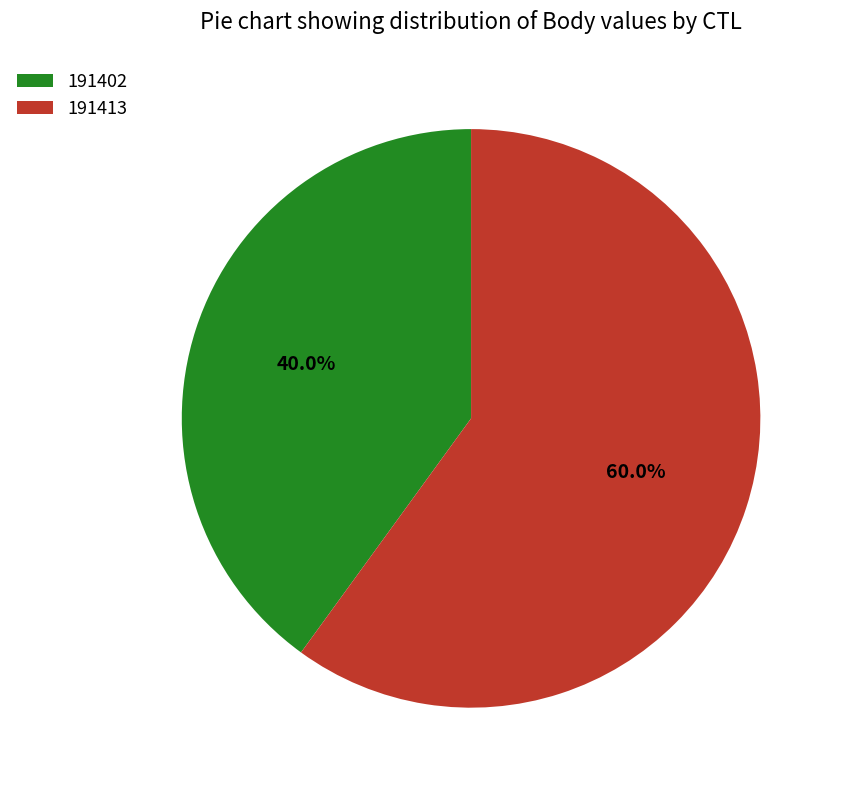

To the nearest percent, what is the average slice percentage?

50%